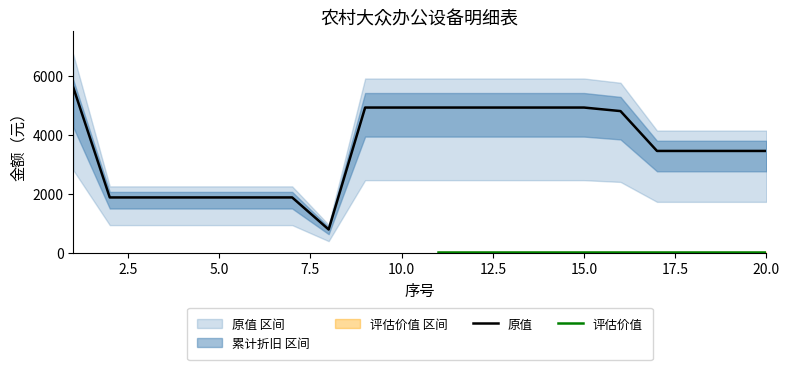

True or false: 净值 and 原值 cross at least once.

False